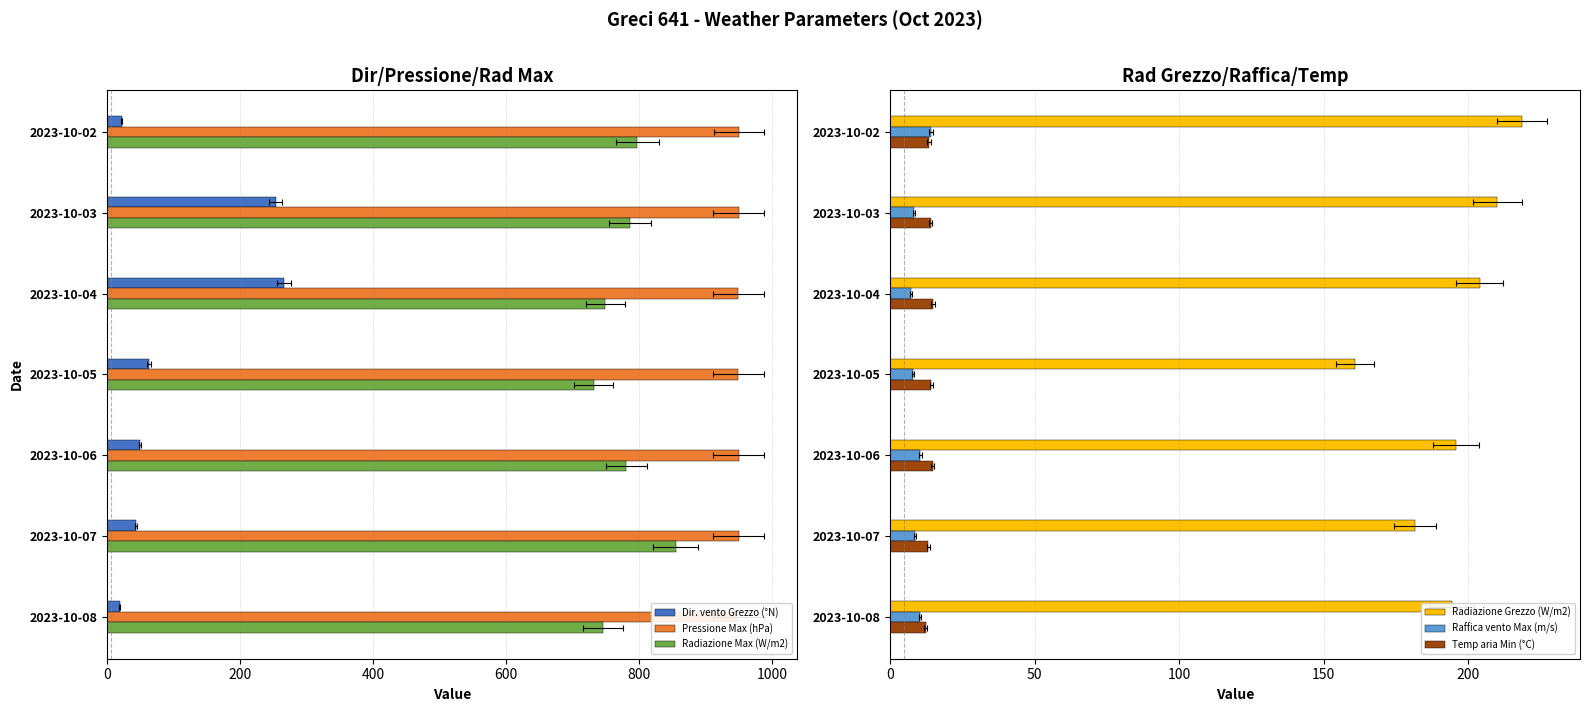

How many groups of bars are there?

7